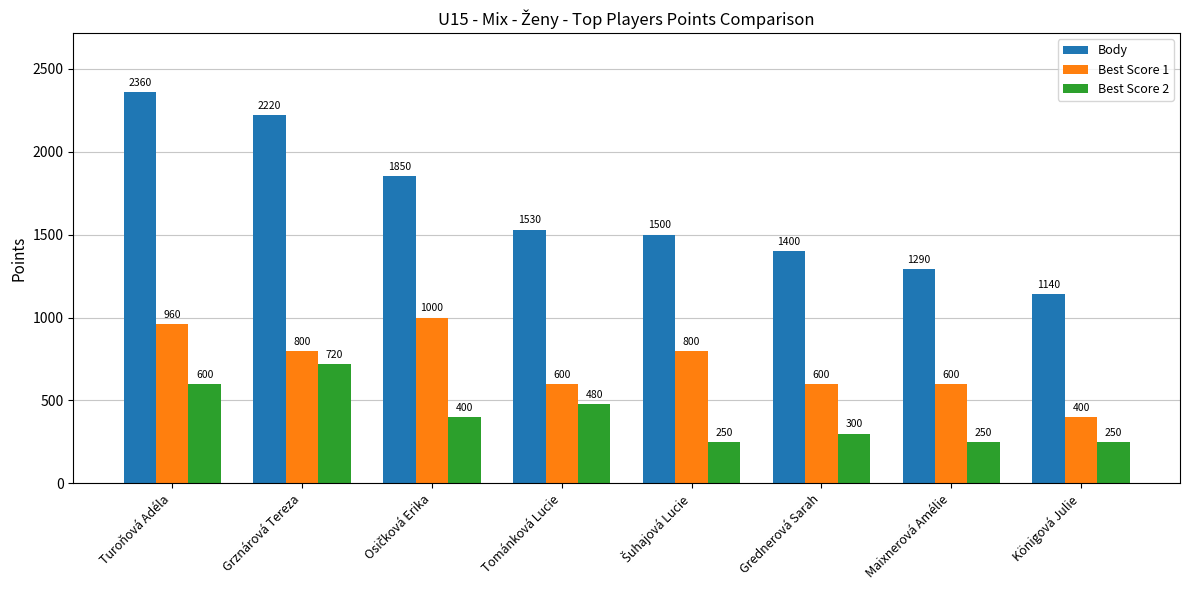

Reading left to right, transcribe all the data shown in this chart.

Body: 2360	2220	1850	1530	1500	1400	1290	1140
Best Score 1: 960	800	1000	600	800	600	600	400
Best Score 2: 600	720	400	480	250	300	250	250